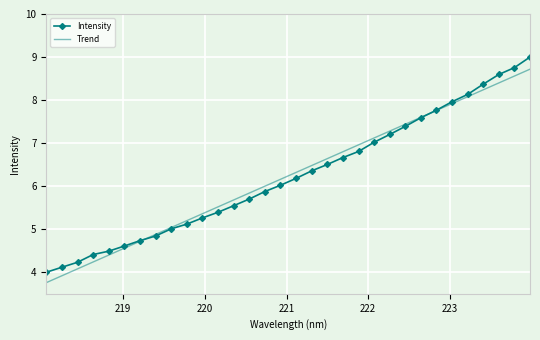

List the series in order of their peak value, lowest first.

Trend, Intensity